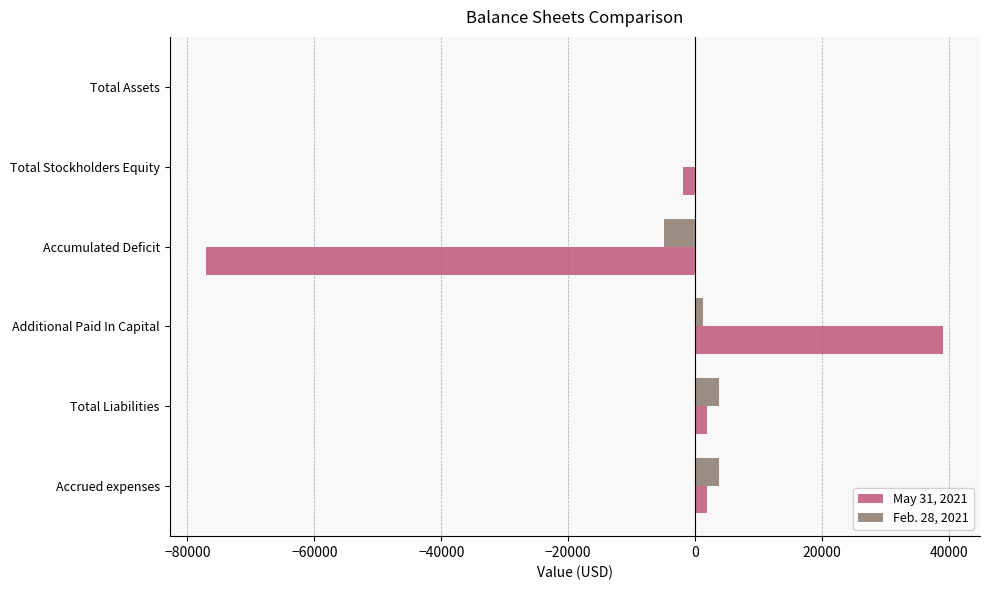

How many data points does each series have?

6